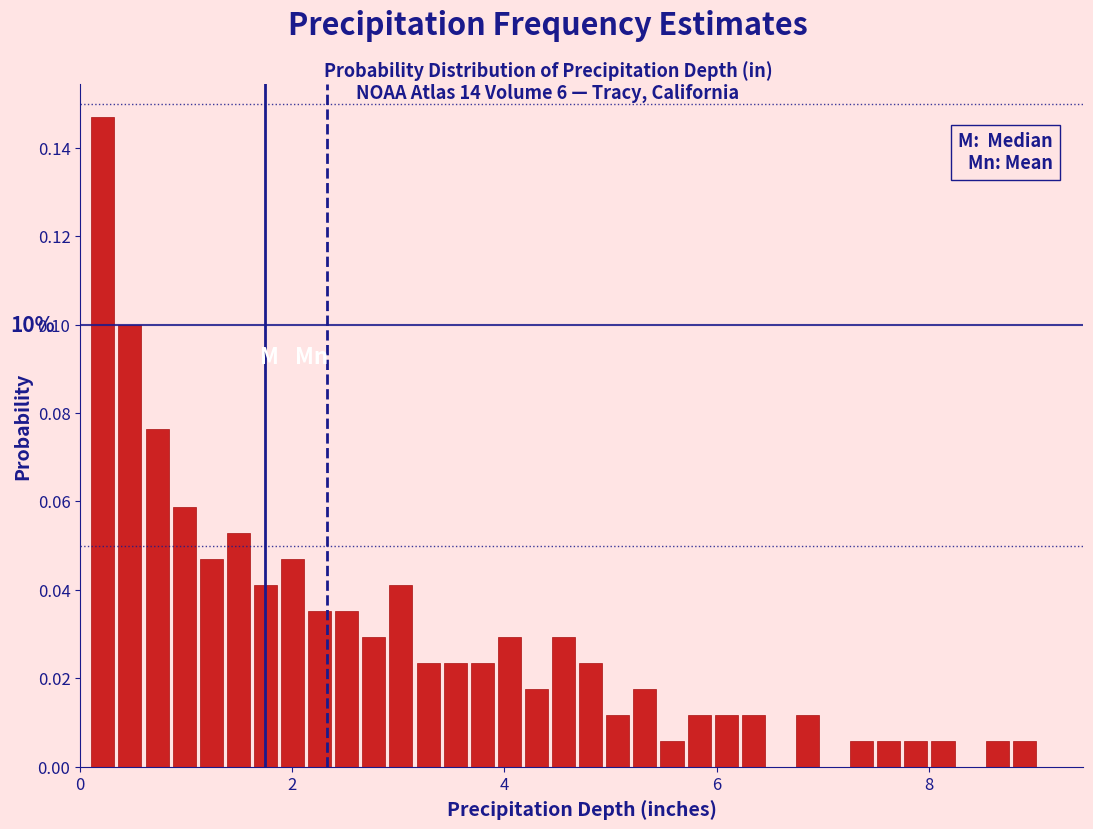

Read against the x-axis, roughly where is the centre of the tallest bar?

0.2